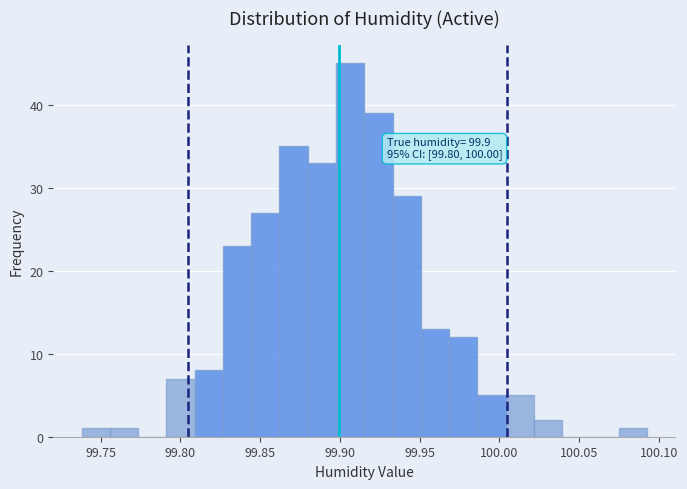

Around what value on the x-axis is the tallest bar? Give the approximate position of its centre, as read against the axis.

99.905